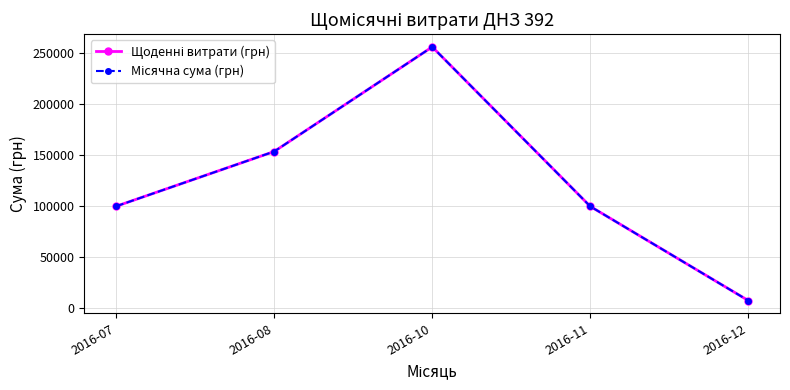

What is the value of the Місячна сума (грн) point at the 5th from the left?

7080.0